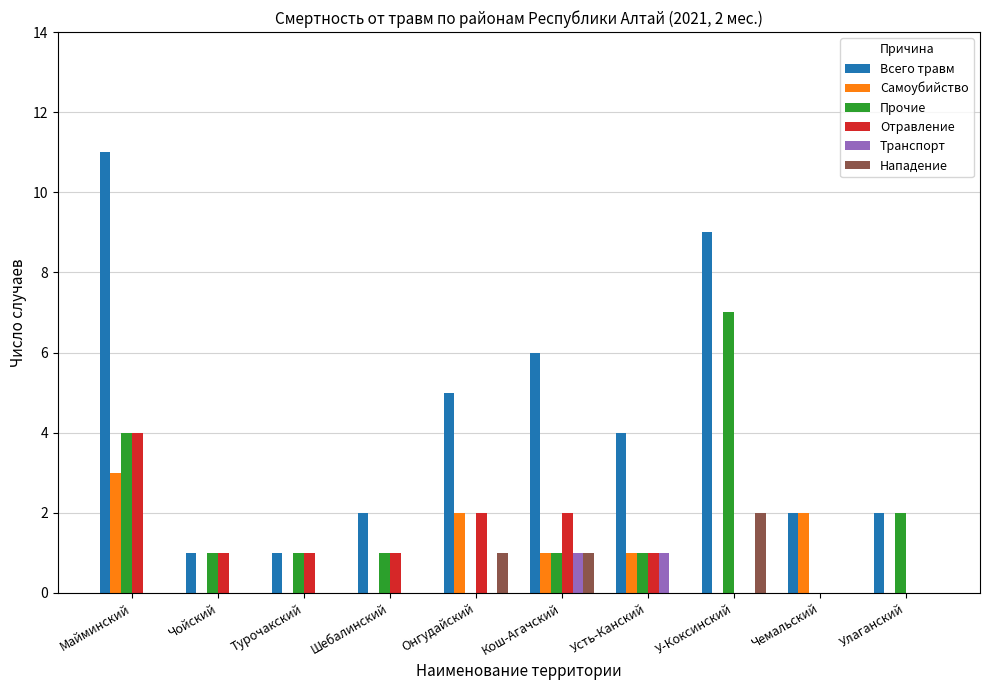

Count the number of categories in the chart.

10